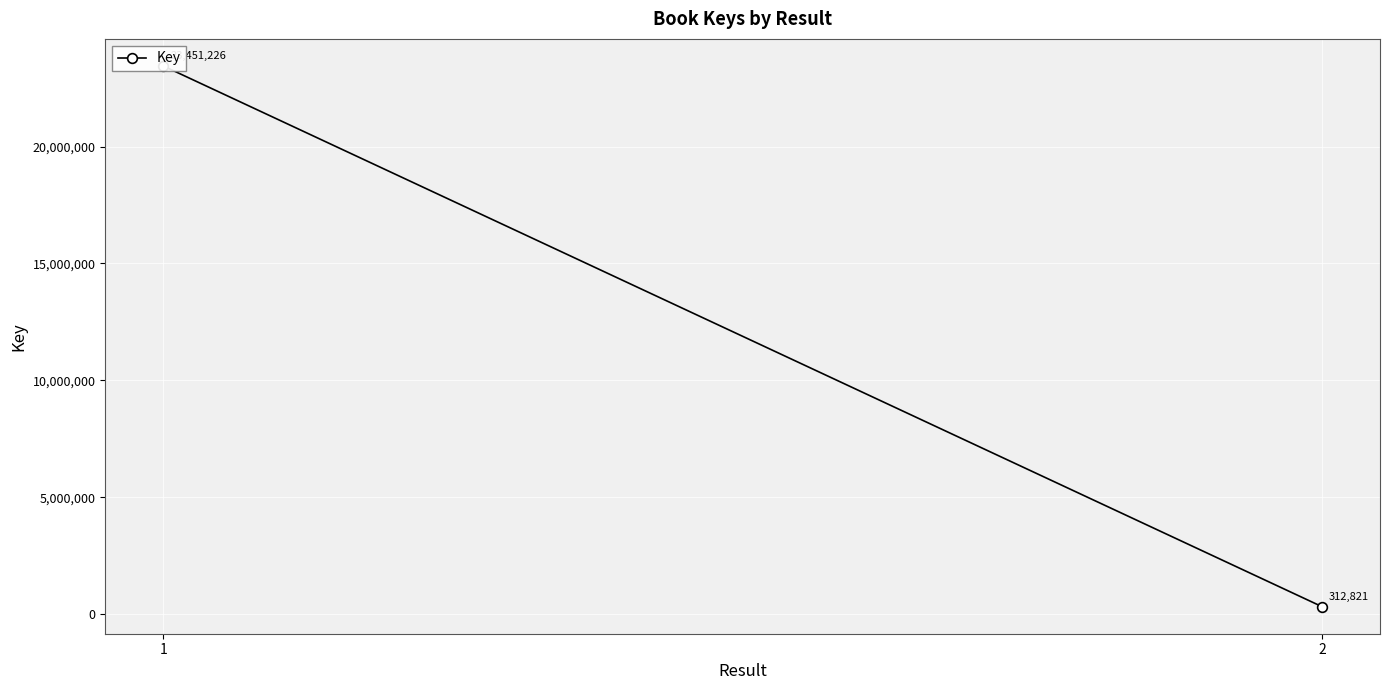

What is the difference between the maximum and minimum values?

23138405